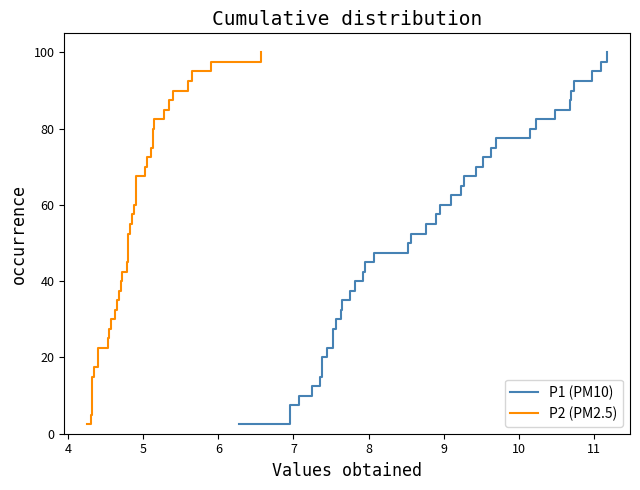

Reading left to right, list all the values displayed in this chart.

P1 (PM10): 2.5	5.0	7.5	10.0	12.5	15.0	17.5	20.0	22.5	25.0	27.5	30.0	32.5	35.0	37.5	40.0	42.5	45.0	47.5	50.0	52.5	55.0	57.5	60.0	62.5	65.0	67.5	70.0	72.5	75.0	77.5	80.0	82.5	85.0	87.5	90.0	92.5	95.0	97.5	100.0
P2 (PM2.5): 2.5	5.0	7.5	10.0	12.5	15.0	17.5	20.0	22.5	25.0	27.5	30.0	32.5	35.0	37.5	40.0	42.5	45.0	47.5	50.0	52.5	55.0	57.5	60.0	62.5	65.0	67.5	70.0	72.5	75.0	77.5	80.0	82.5	85.0	87.5	90.0	92.5	95.0	97.5	100.0